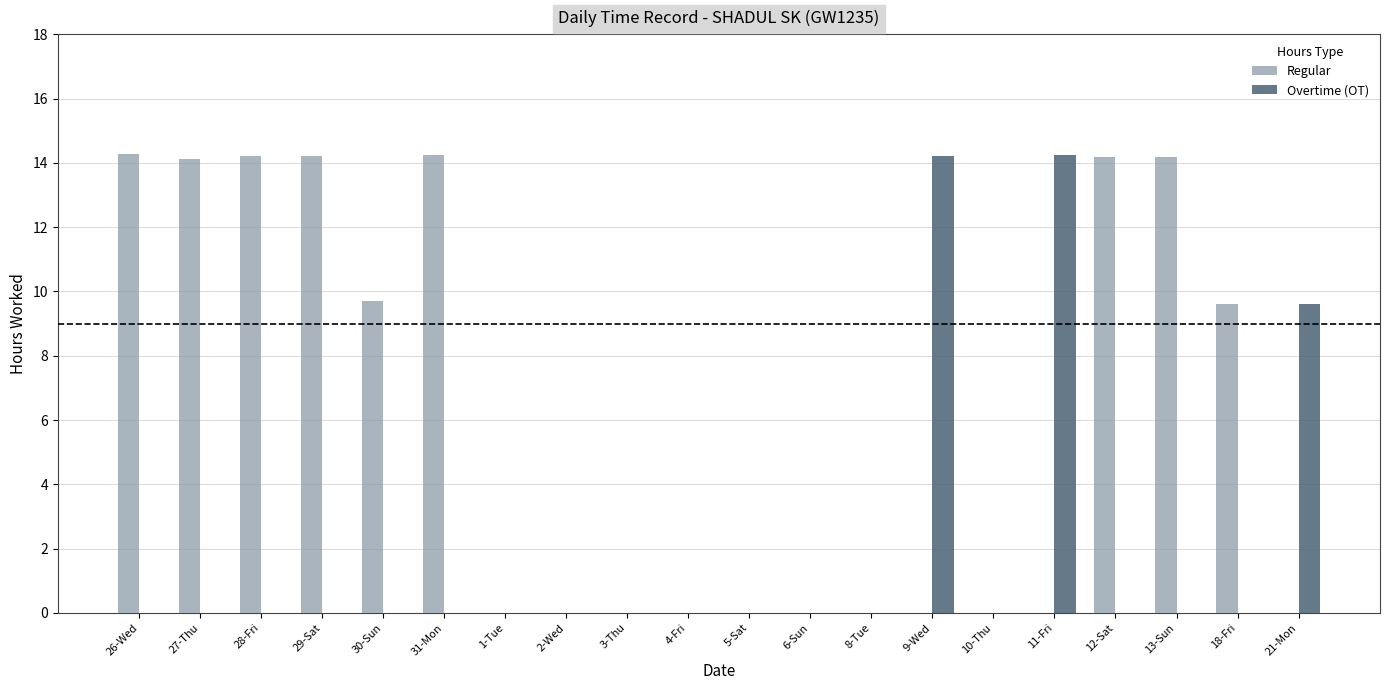

Is it true that Regular equals 20.7 at 31-Mon?

False